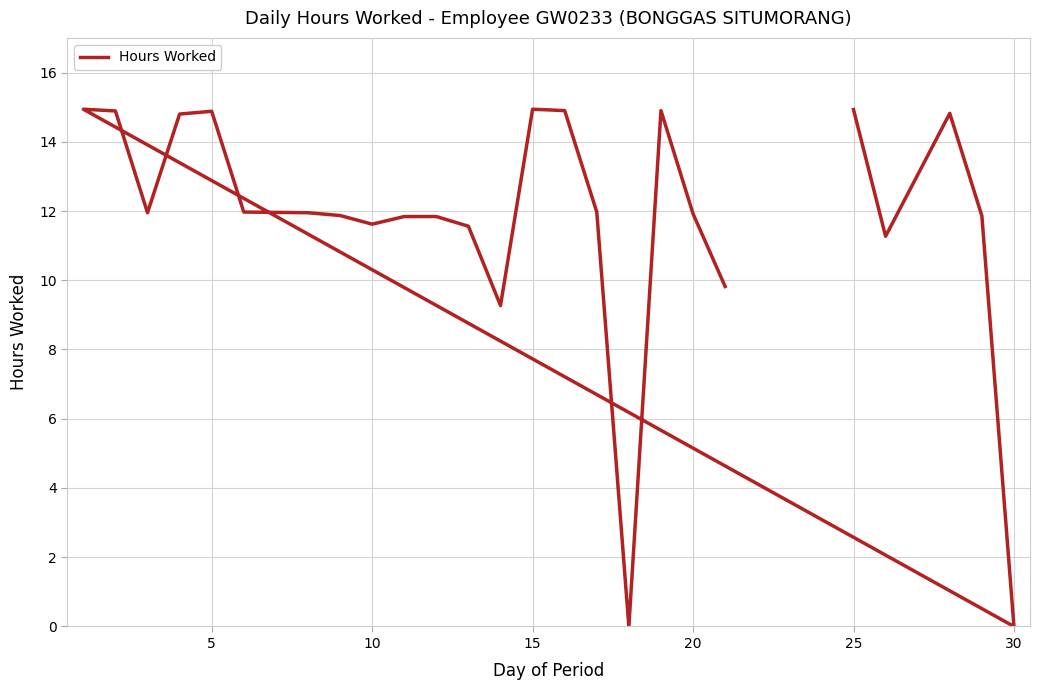

True or false: the data has more than 1 interior local peaks.

True